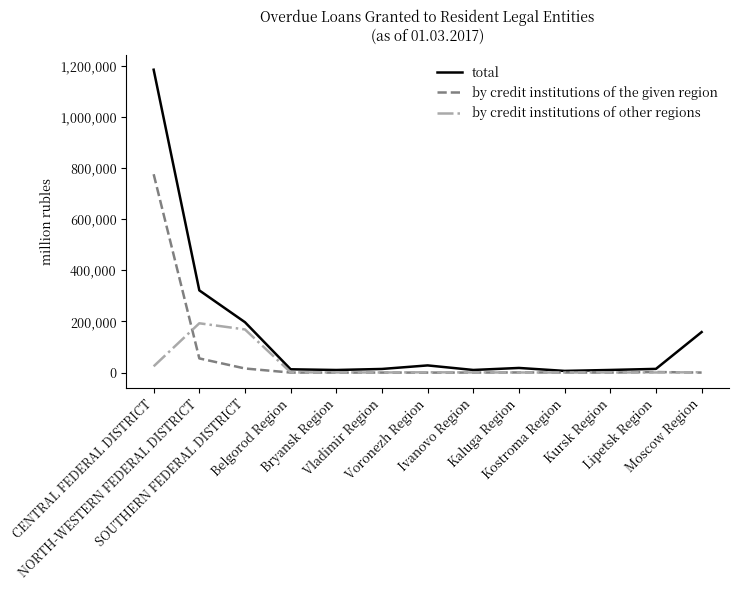

Which series has the largest range (max minus min)?

total